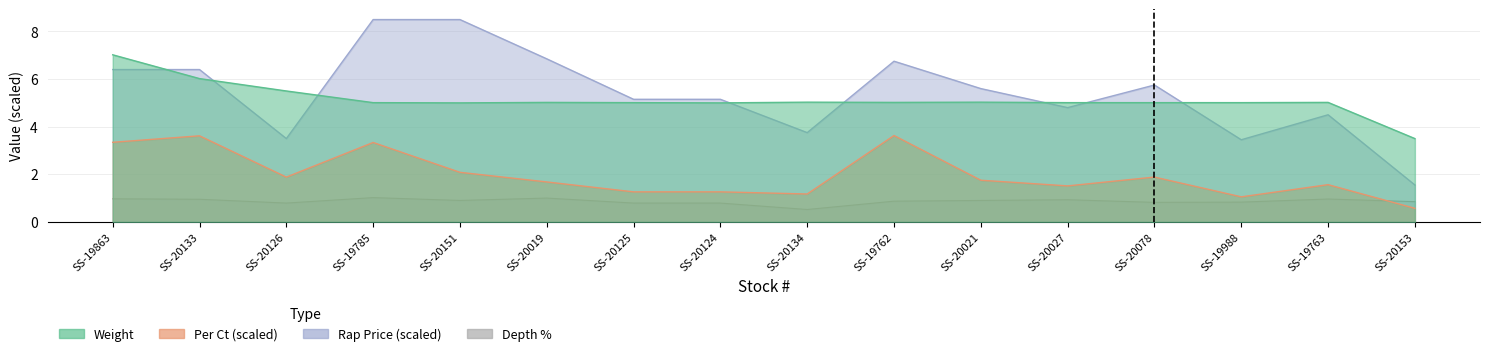

How many lines are shown in the chart?

4